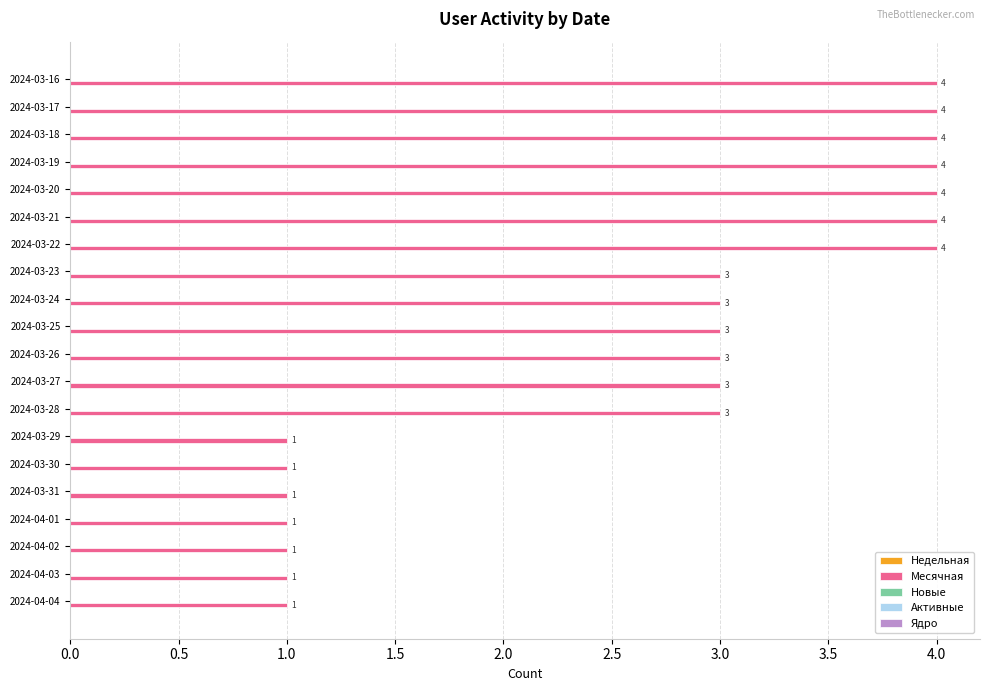

What is the sum of all values?

53